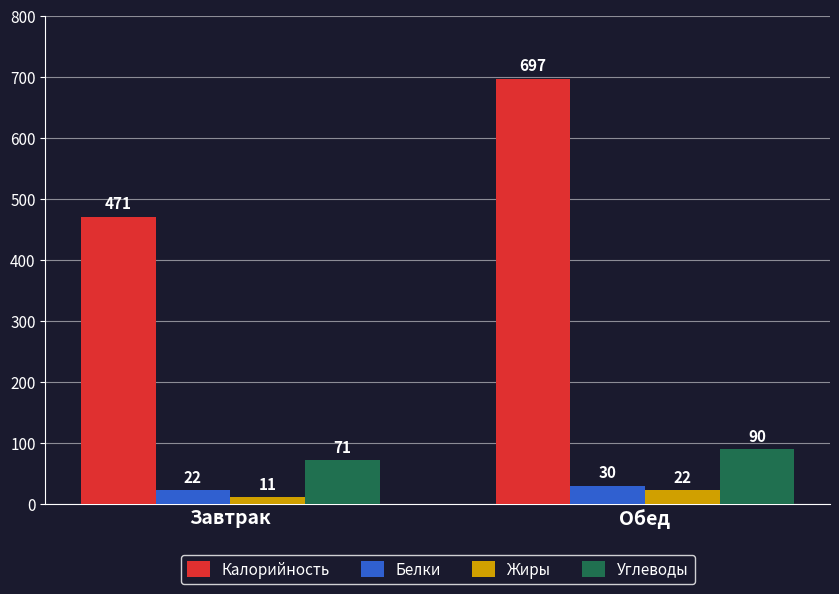

Is it true that Калорийность equals 697 at Обед?

True